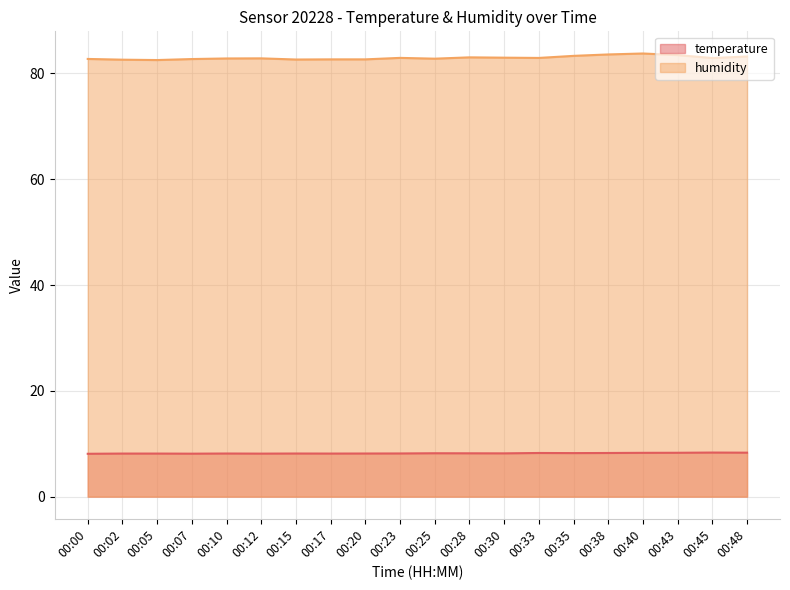

At which label is humidity closest to 83?

00:30